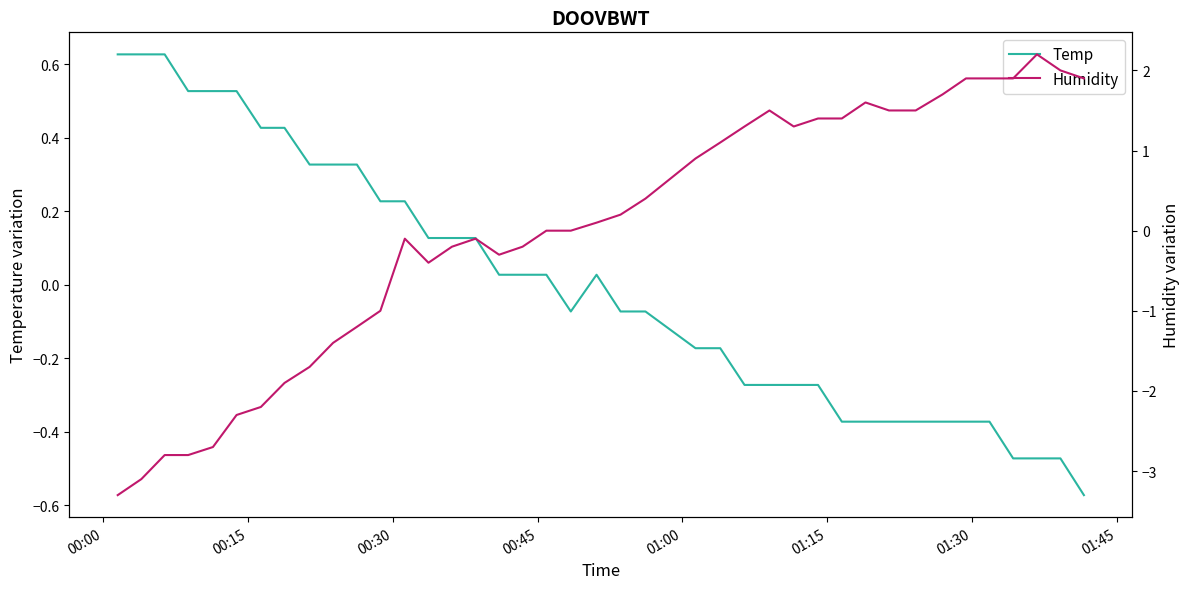

How many values in Temp are above zero?

20